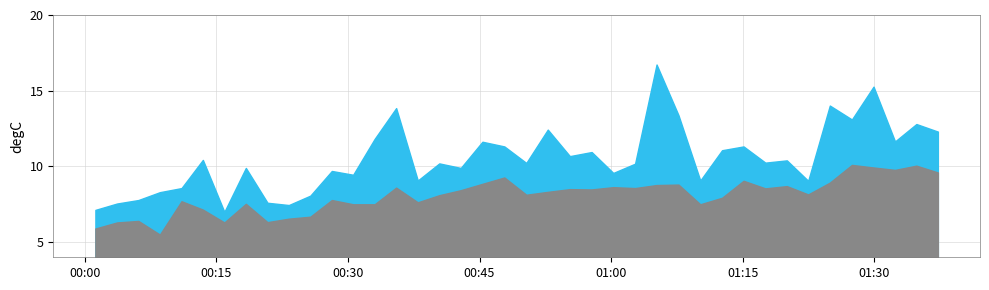

What is the maximum value shown in the chart?

16.7